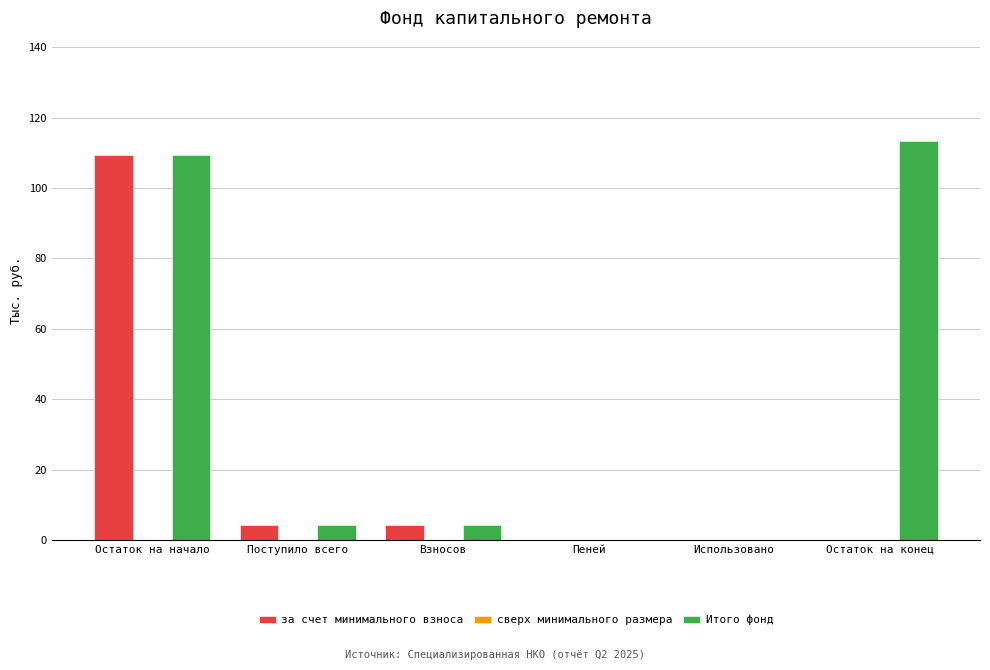

The value of Итого фонд at Взносов is 4.2. True or false?

True